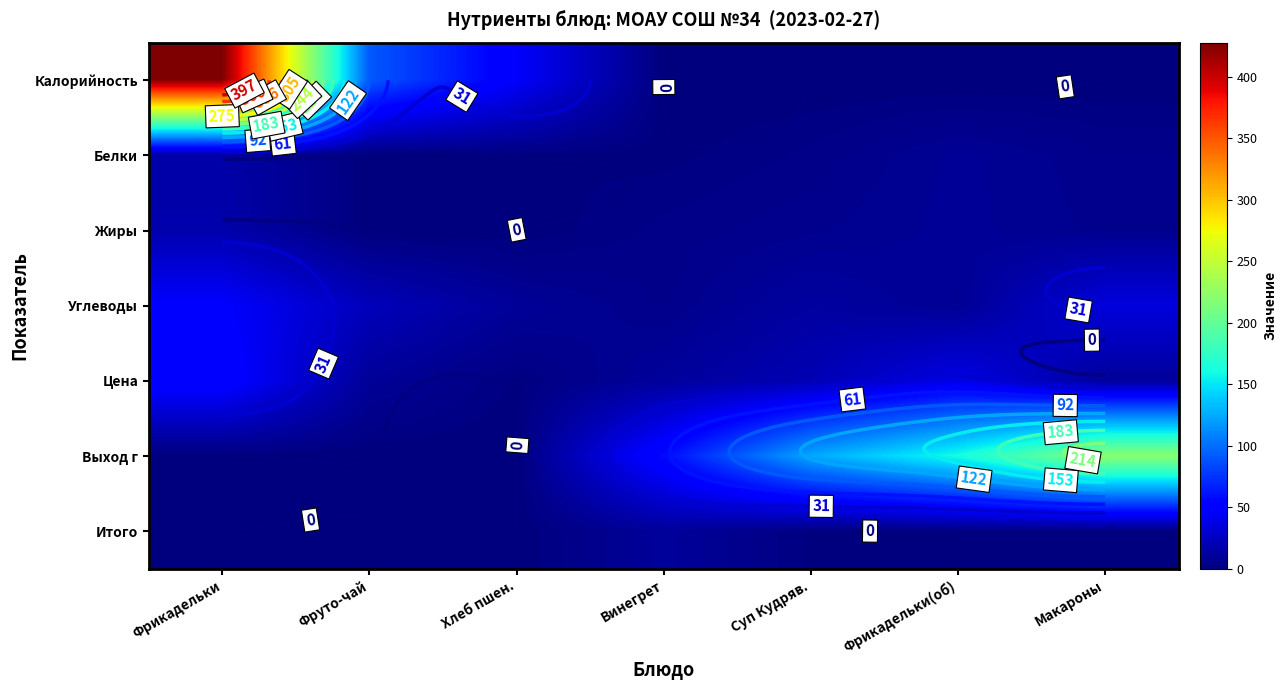

Which series changed the most between Фрикадельки and Фруто-чай?

Калорийность